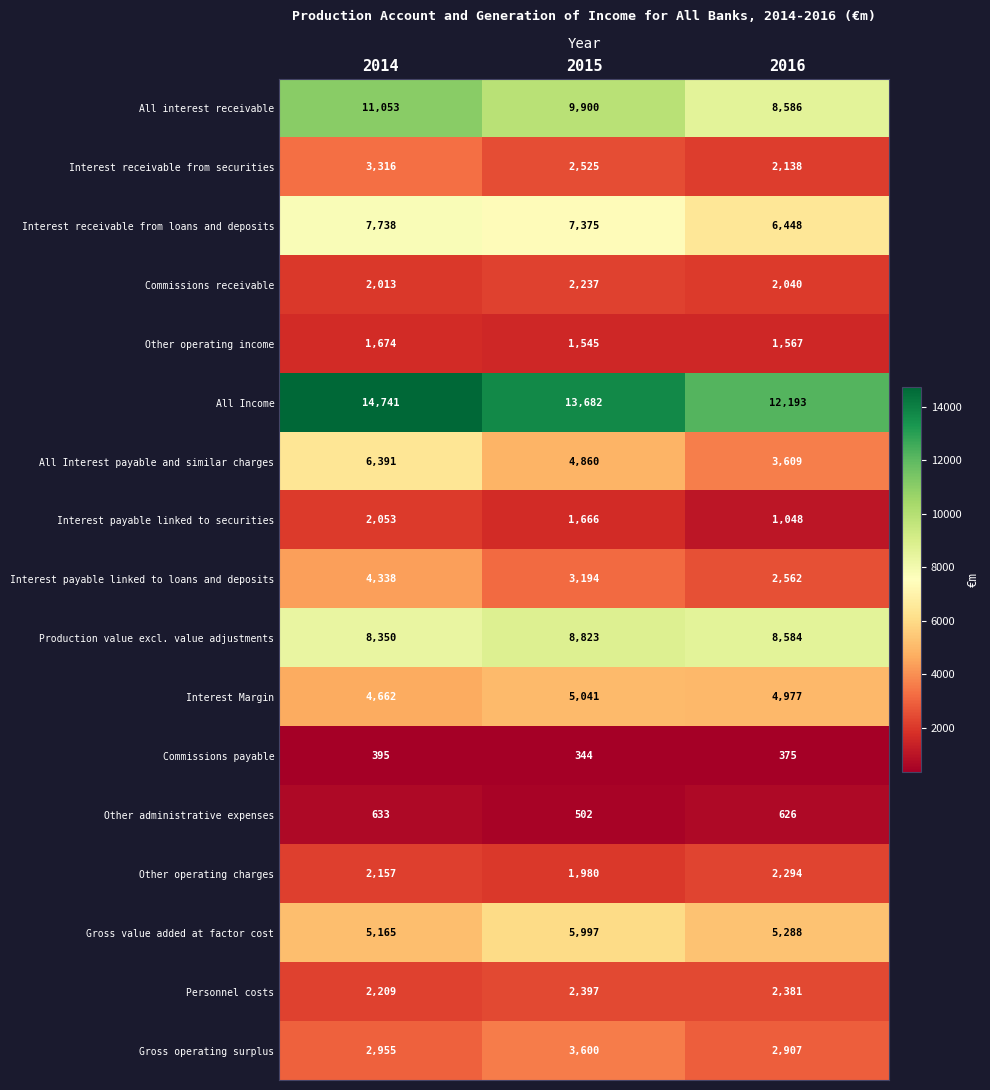

What is the difference between the highest and lowest values at 2015?

13338